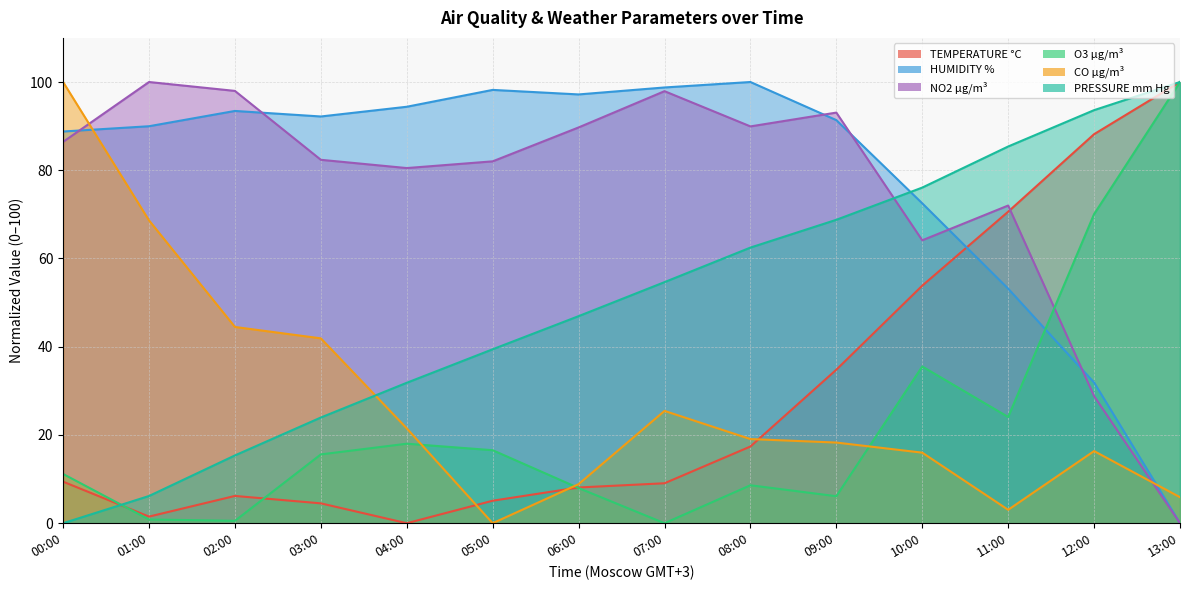

The TEMPERATURE °C series shows 34.8 at 09:00. True or false?

True